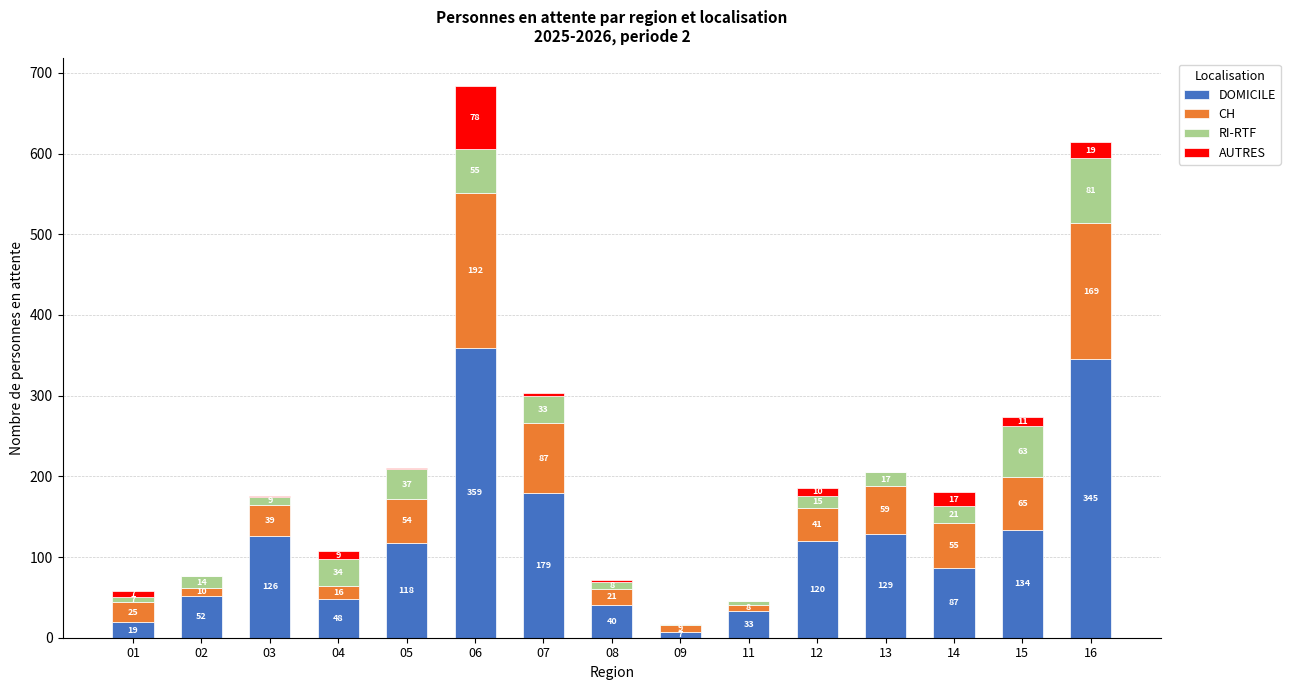

What is the total value across all series at 02?

76